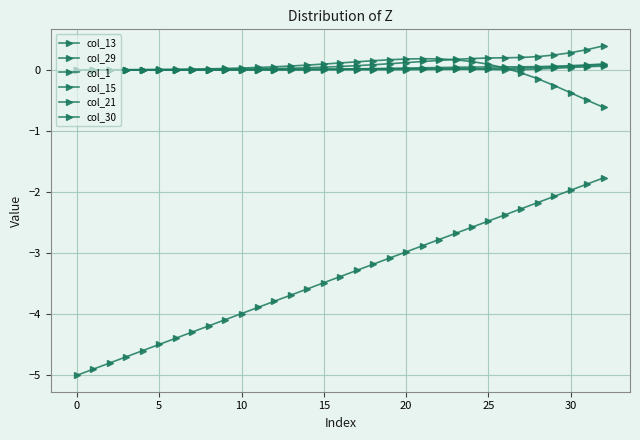

Is this an area chart (filled region under the line)?

No